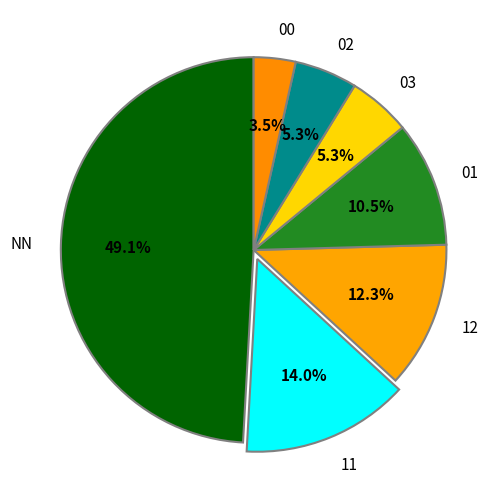

Which slice is the largest?

NN